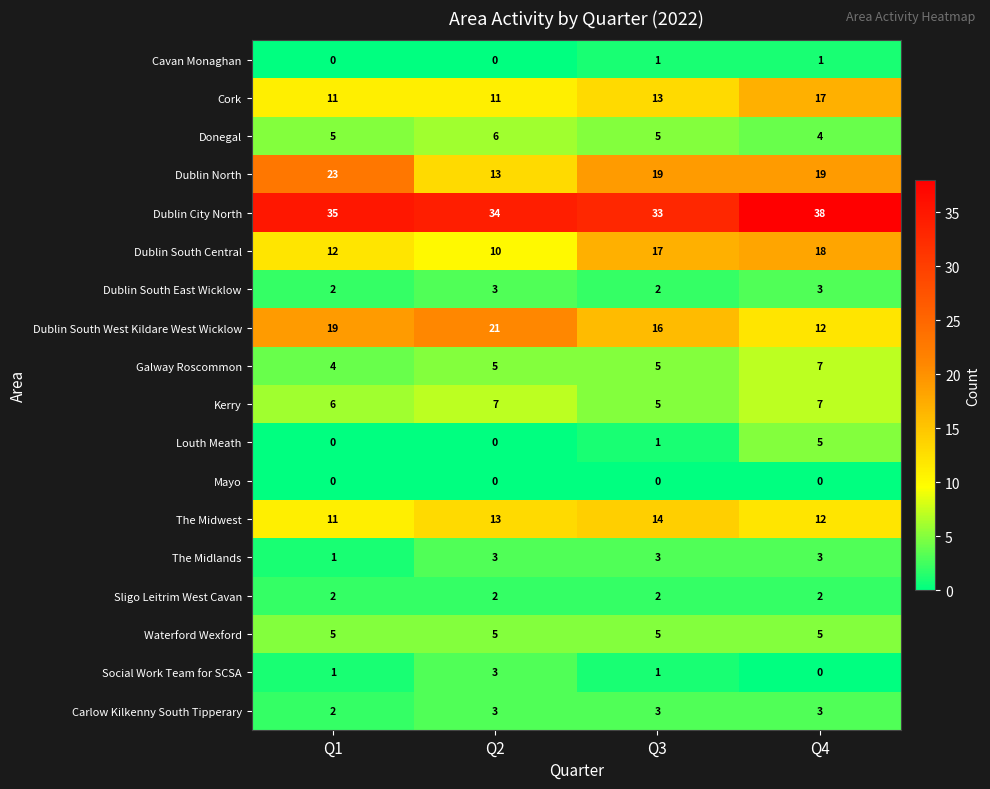

True or false: Dublin North has a value of 13 at Q2.

True